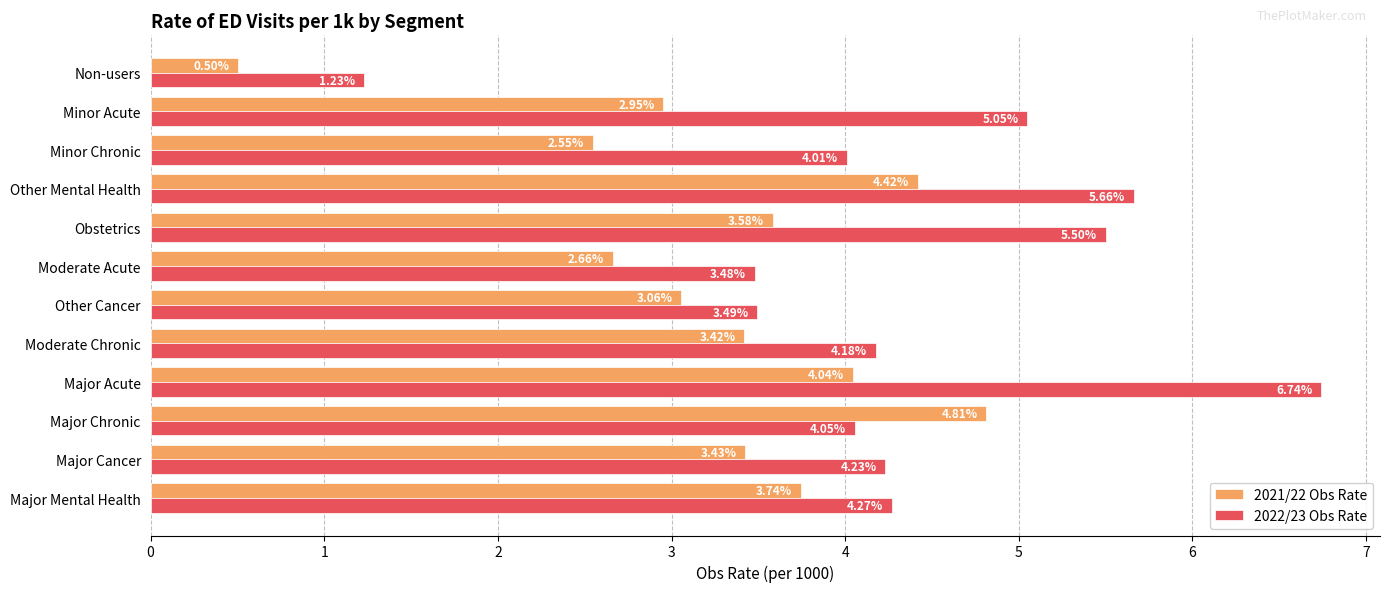

Which category has the highest value in the 2021/22 Obs Rate series?

Major Chronic